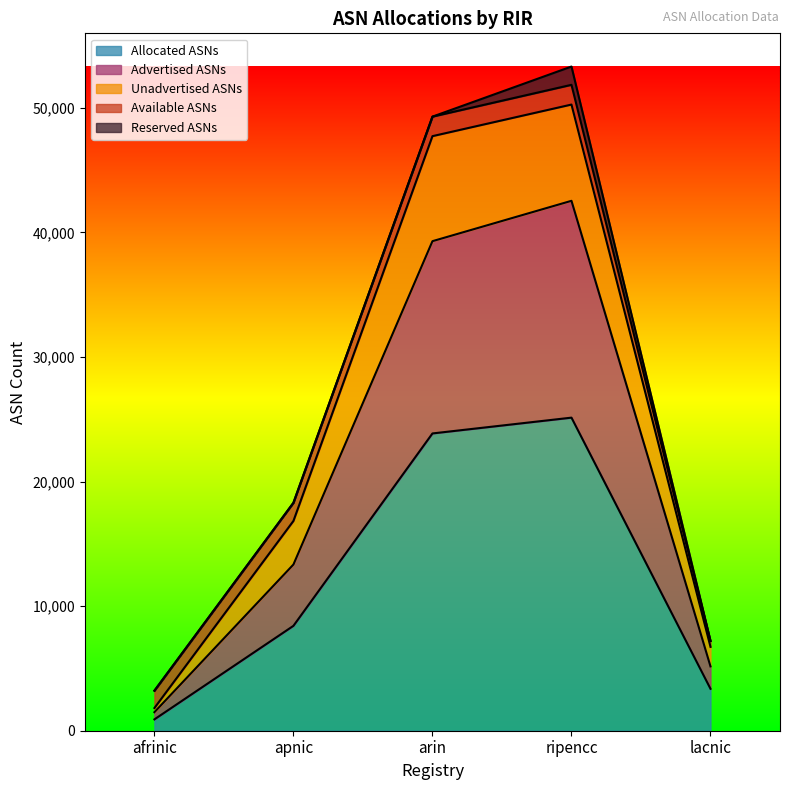

The Advertised ASNs series shows 18333 at ripencc. True or false?

False